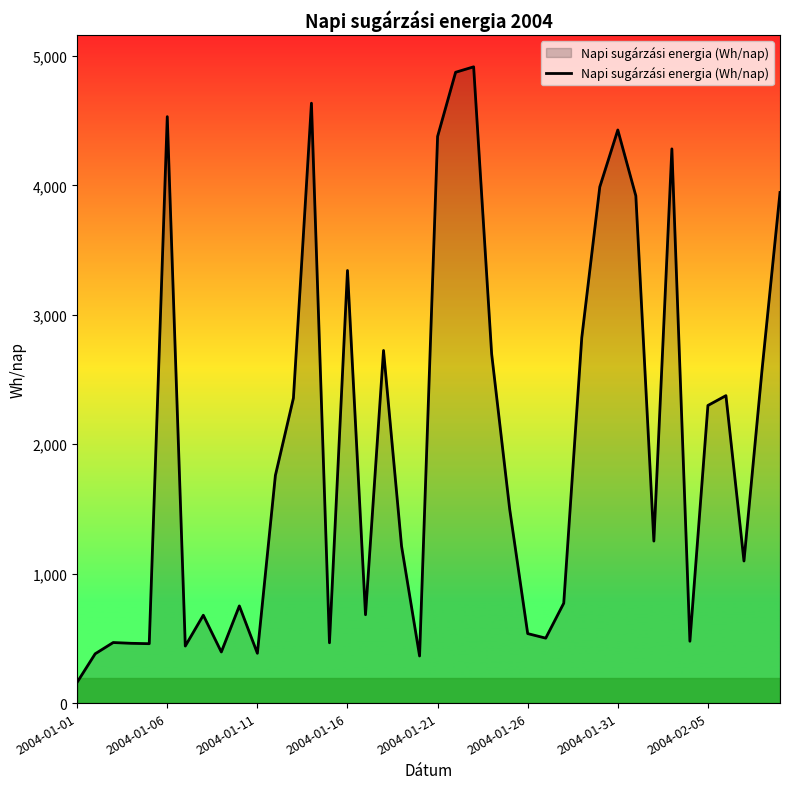

What is the difference between the maximum and minimum values?

4756